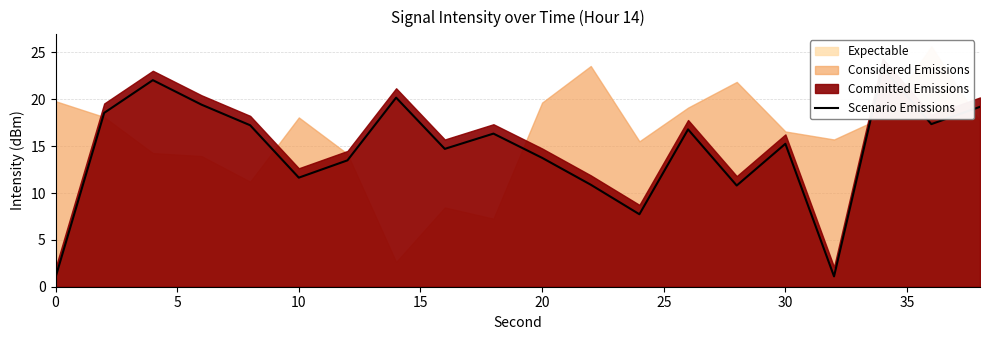

Is it true that the value at 9 is 24.5?

False